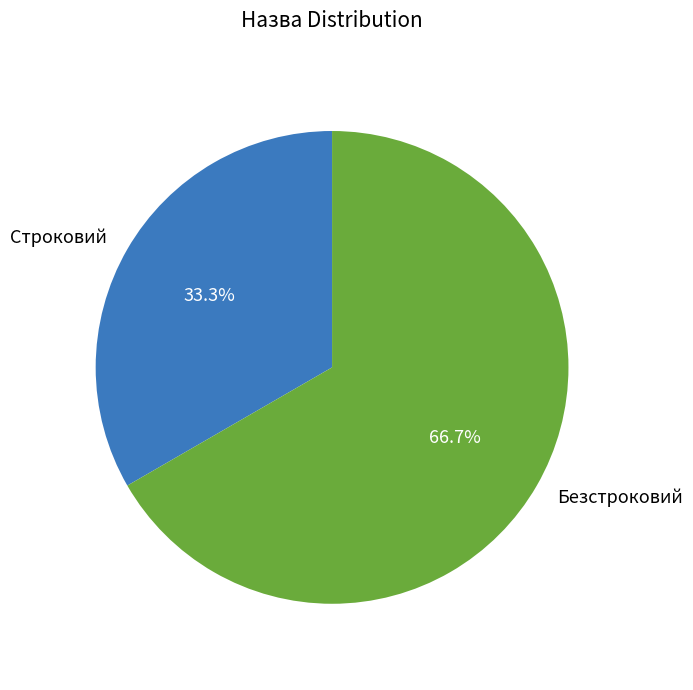

The Строковий slice represents 45% of the pie. True or false?

False